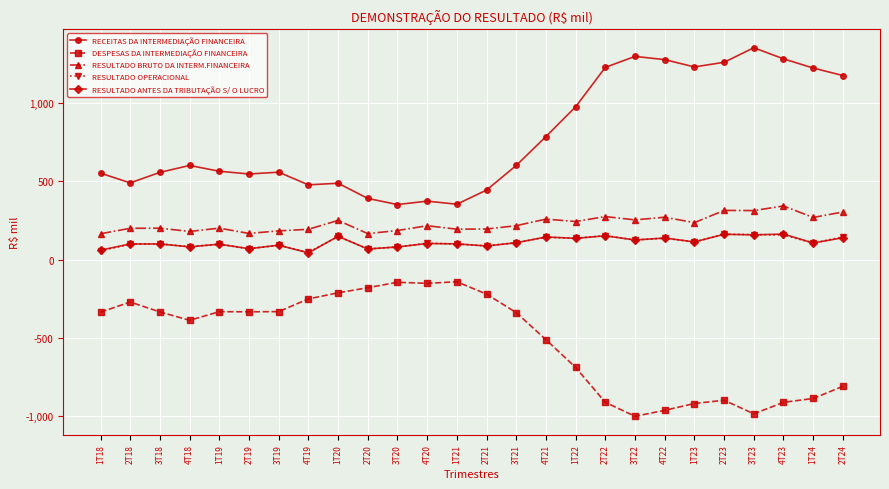

Count the number of categories in the chart.

26